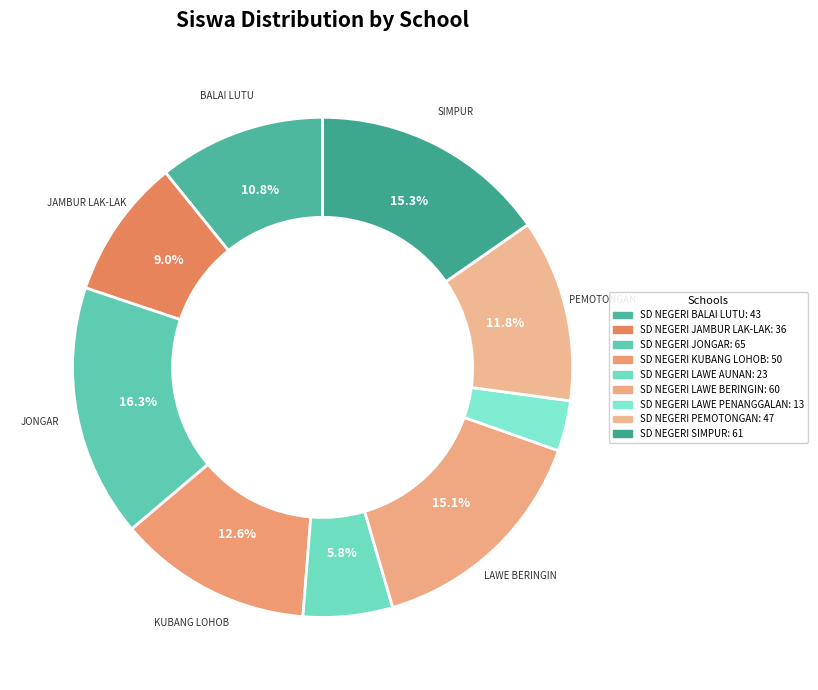

Is the sum of SD NEGERI SIMPUR and SD NEGERI JONGAR greater than half?

No